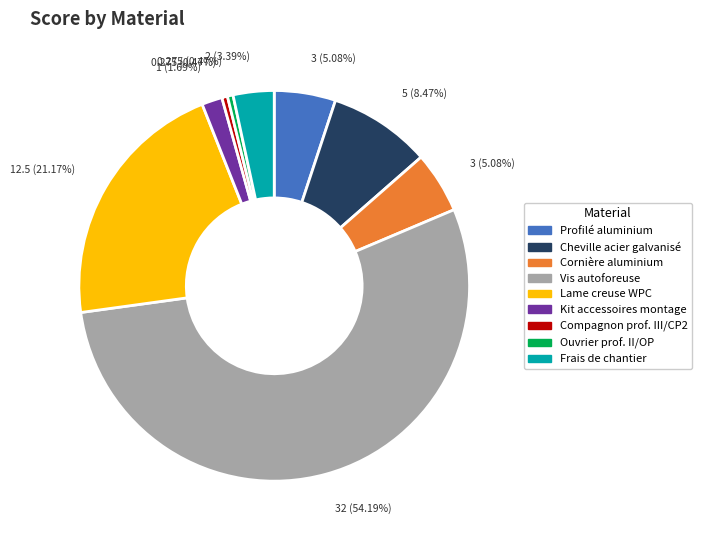

Does any single category account for the majority?

Yes